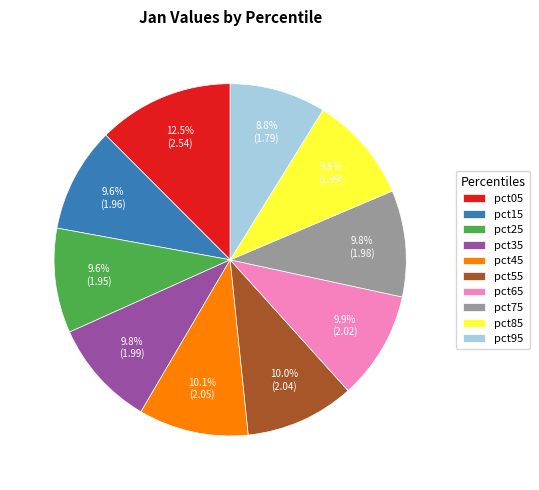

Is the sum of pct25 and pct45 greater than half?

No